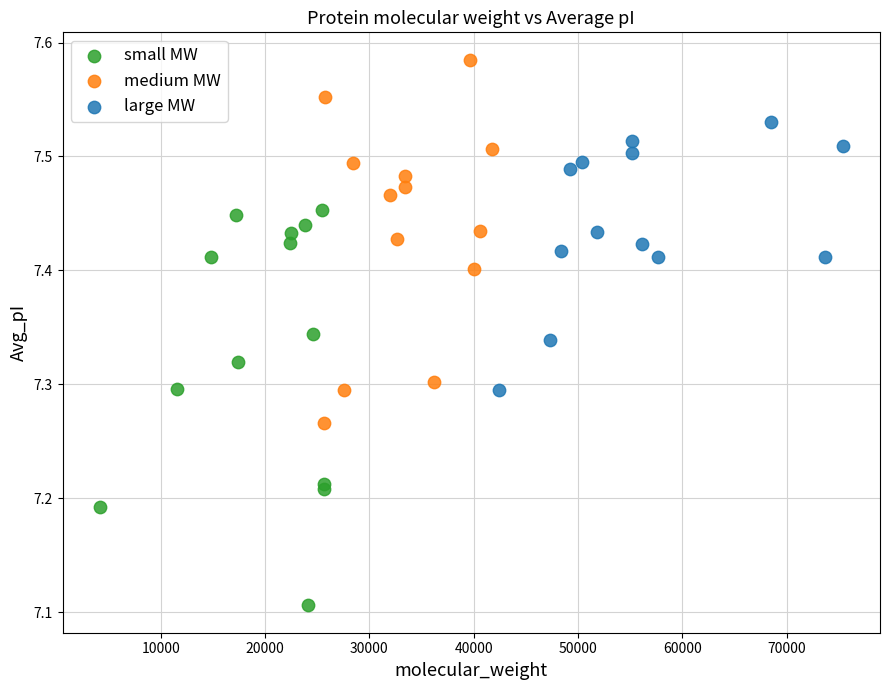

What are all the series names shown in the legend?

small MW, medium MW, large MW